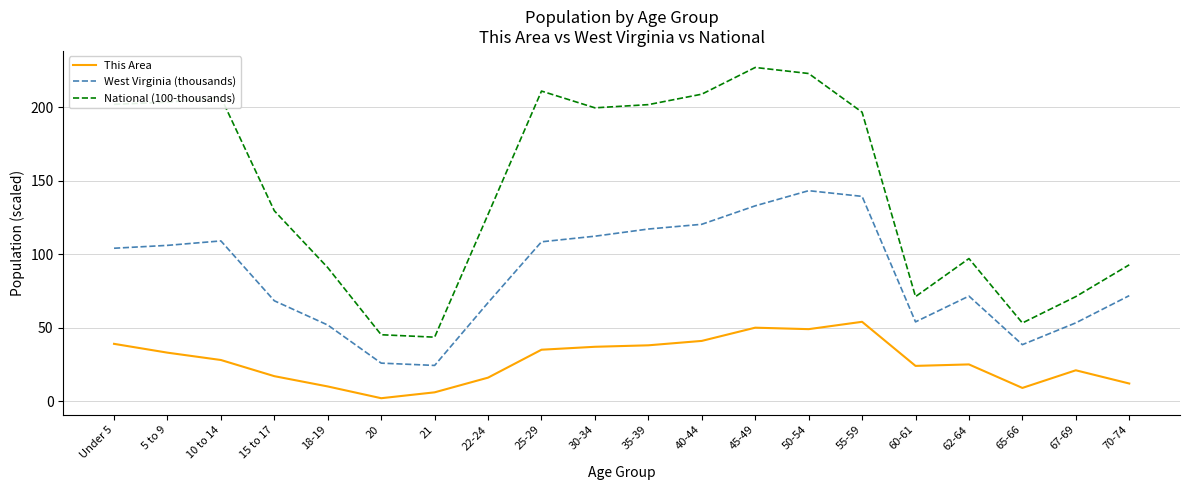

At which category does the chart reach its peak across all series?

45-49